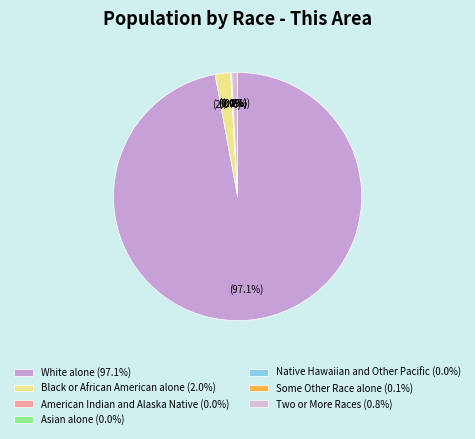

Does Asian alone account for over 50% of the chart?

No